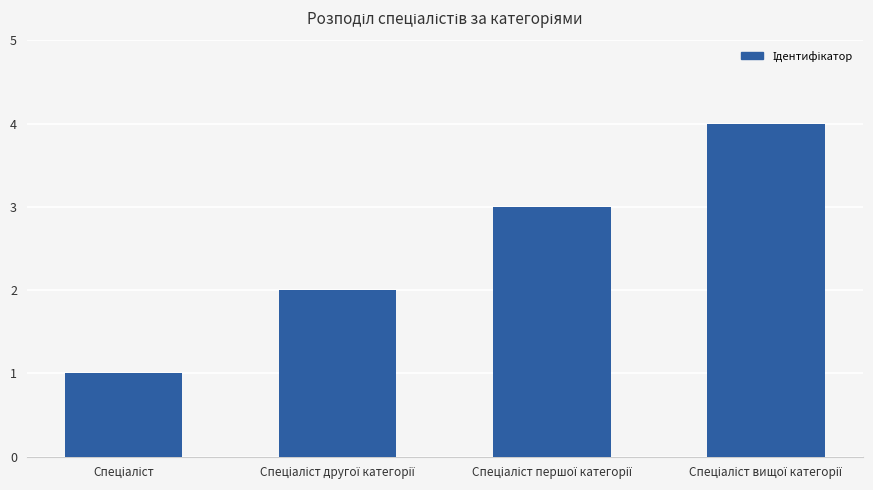

How many data points are less than 3?

2